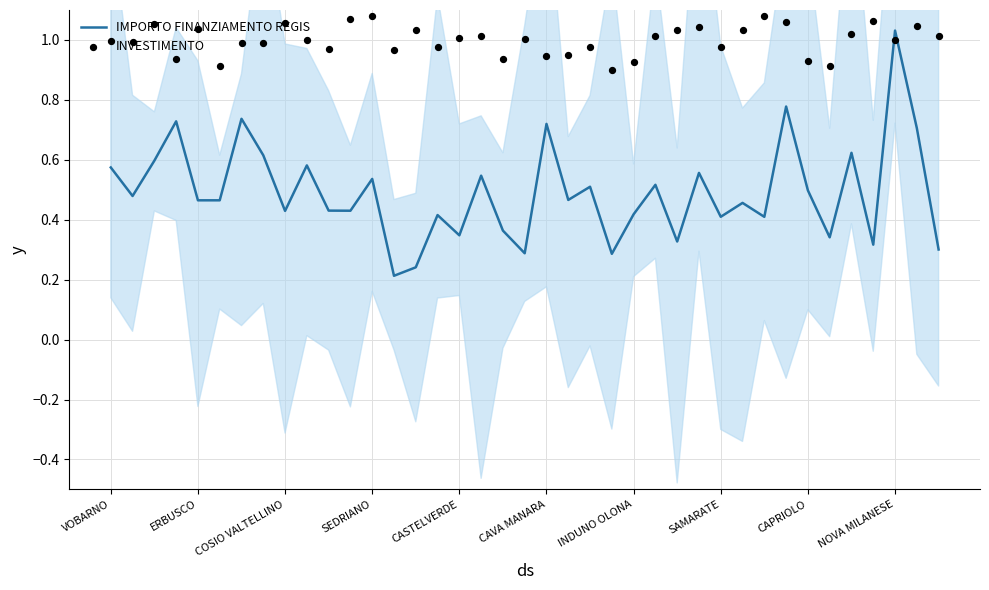

At how many categories does at least one series exceed 0?

39